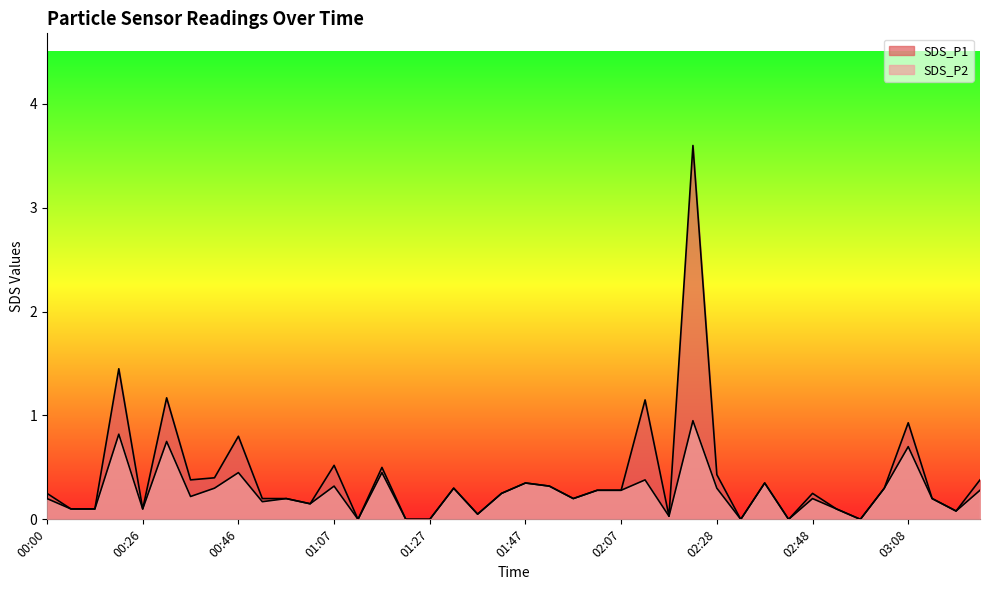

The value of SDS_P1 at 01:32 is 0.3. True or false?

True